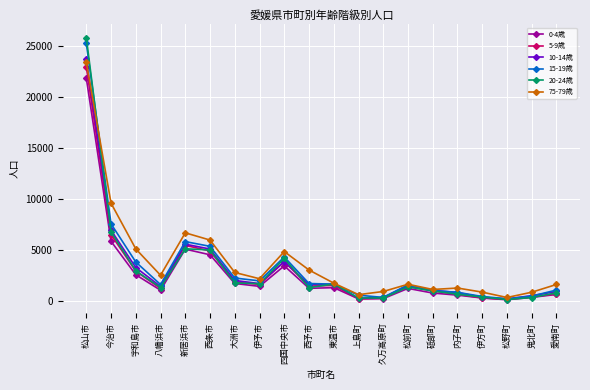

At how many categories does at least one series exceed 19886?

1